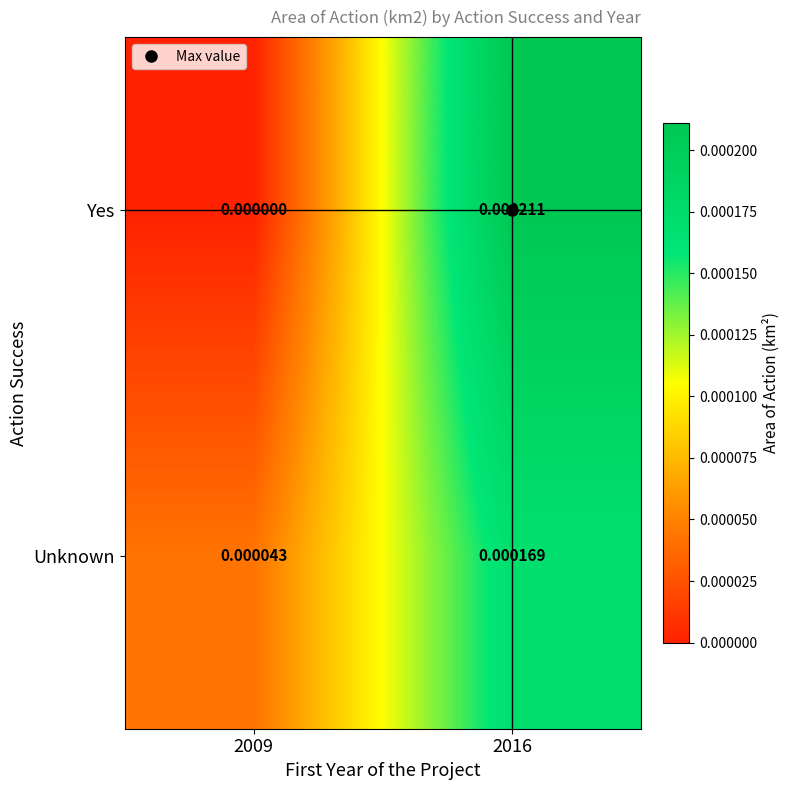

Between 2009 and 2016, which series saw the biggest shift?

Yes